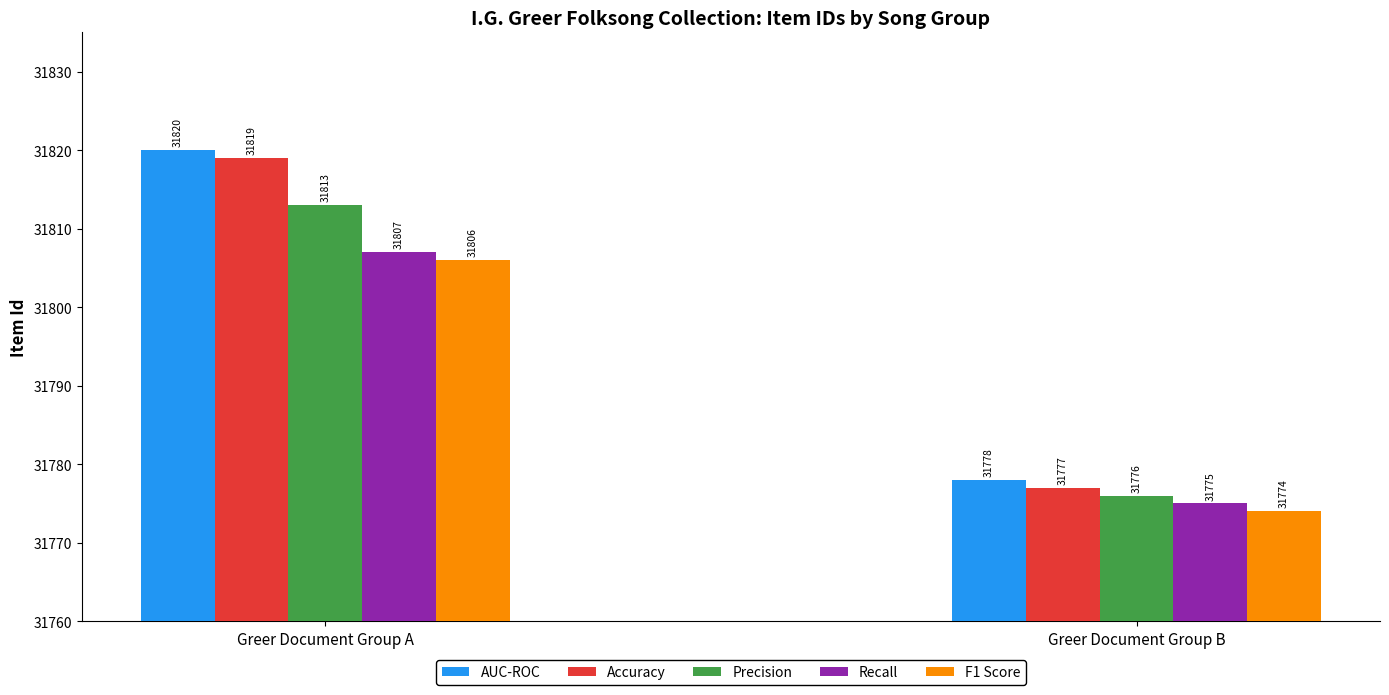

How many Precision values are between 31776 and 31813?

2